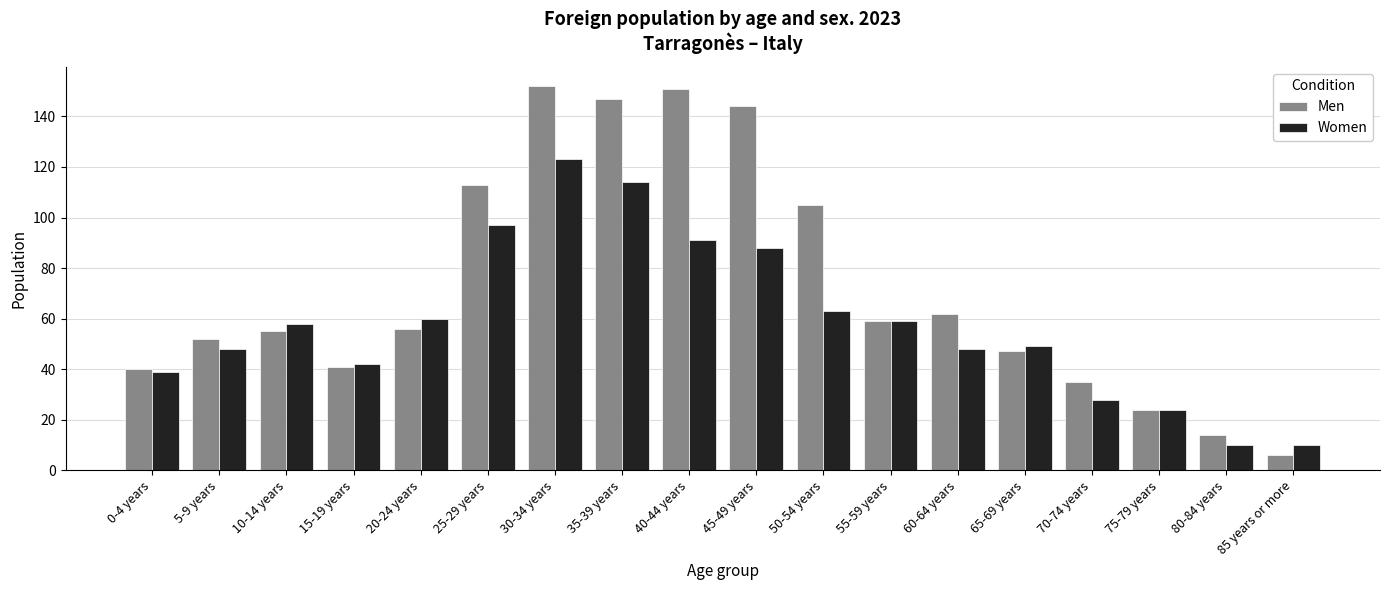

Reading left to right, list all the values displayed in this chart.

Men: 40	52	55	41	56	113	152	147	151	144	105	59	62	47	35	24	14	6
Women: 39	48	58	42	60	97	123	114	91	88	63	59	48	49	28	24	10	10